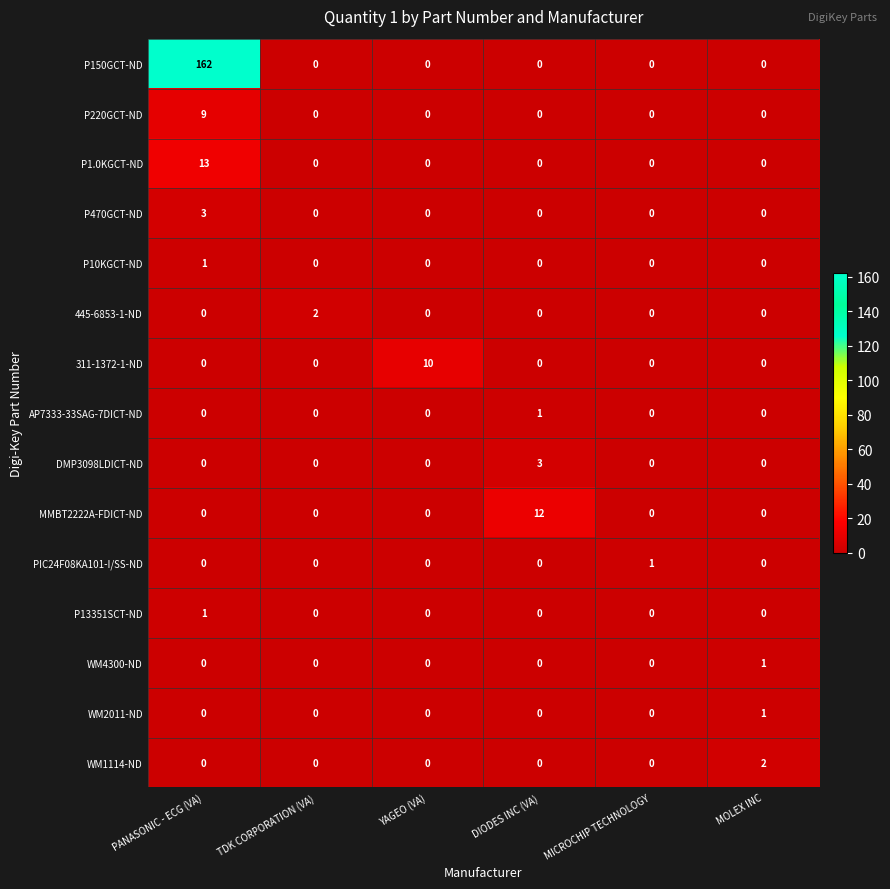

The value of WM4300-ND at MICROCHIP TECHNOLOGY is 0. True or false?

True